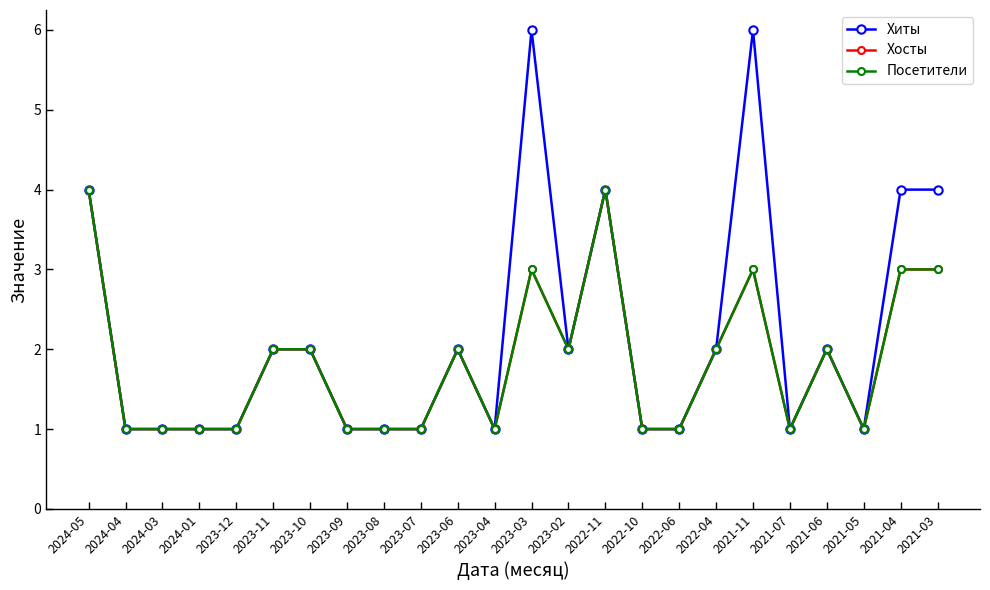

Between 2021-04 and 2021-11, which is larger?

2021-11